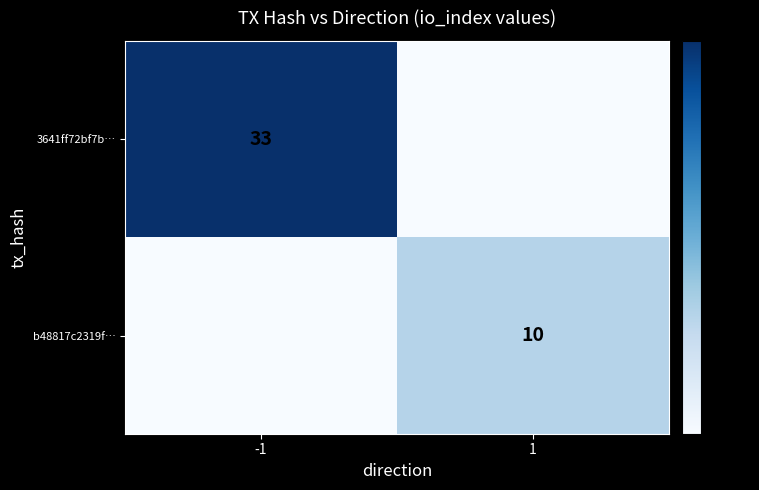

True or false: 3641ff72bf7b… has a value of 33 at -1.

True